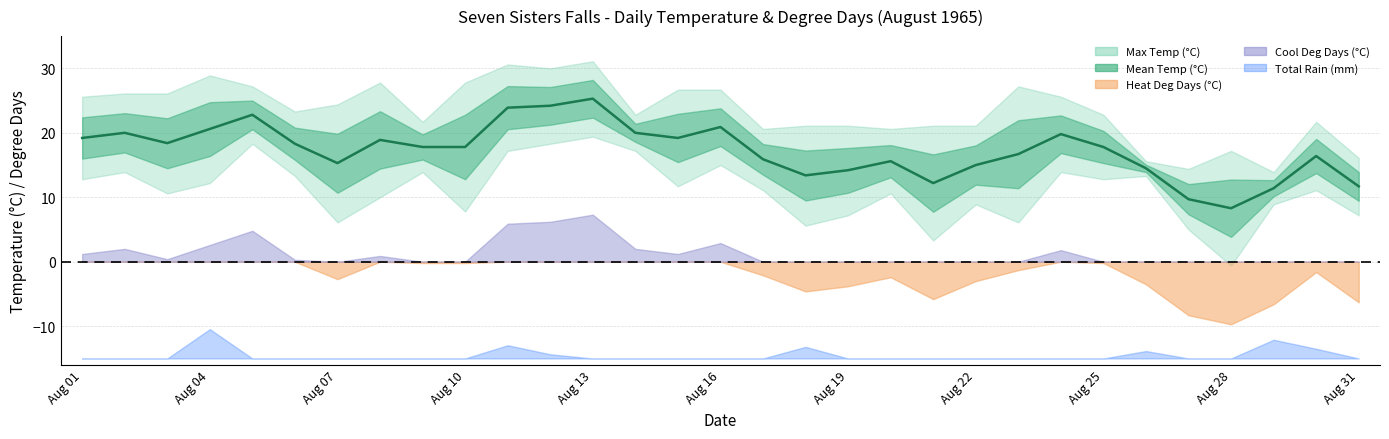

True or false: the data shows 20.9 at Aug 16.

True